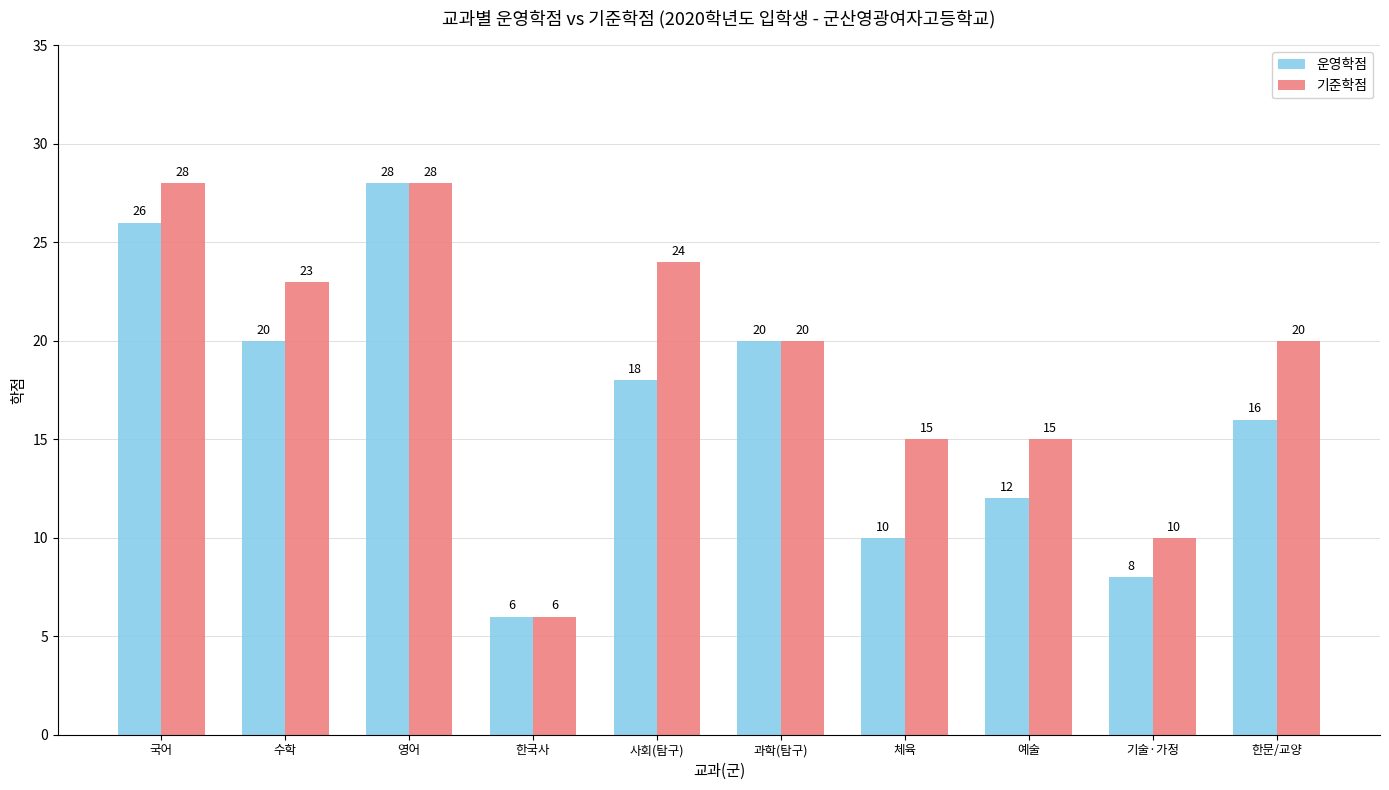

What are all the series names shown in the legend?

운영학점, 기준학점